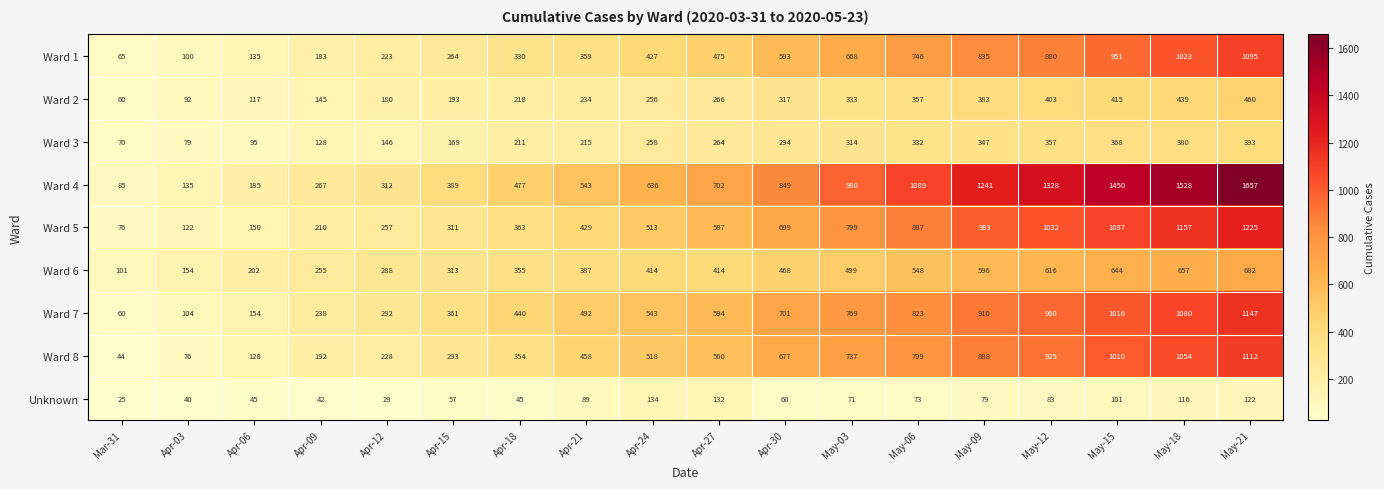

Count the number of categories in the chart.

18